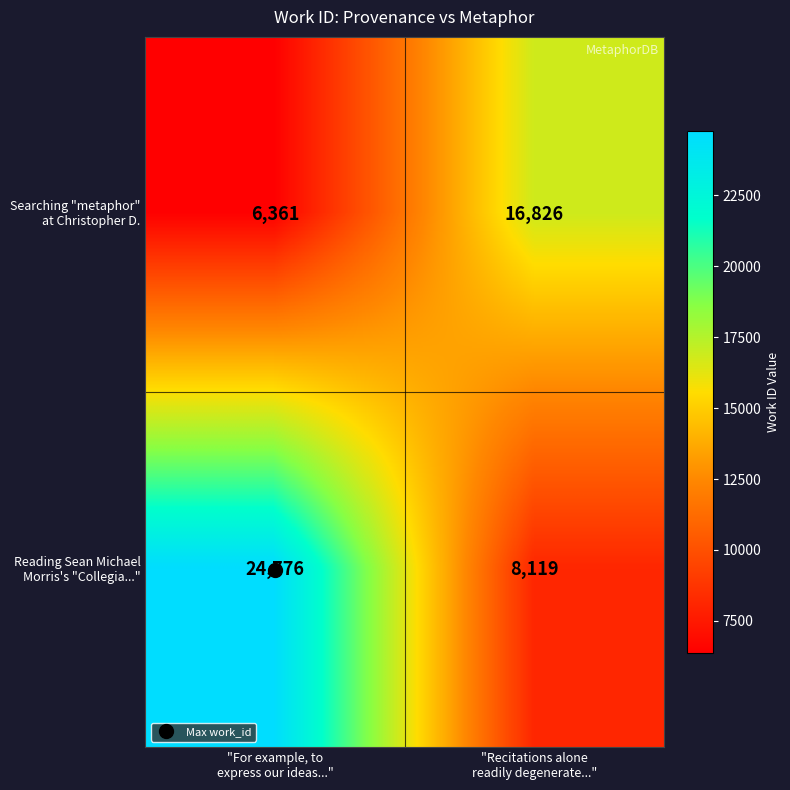

What is the total value across all series at "For example, to
express our ideas..."?

31137